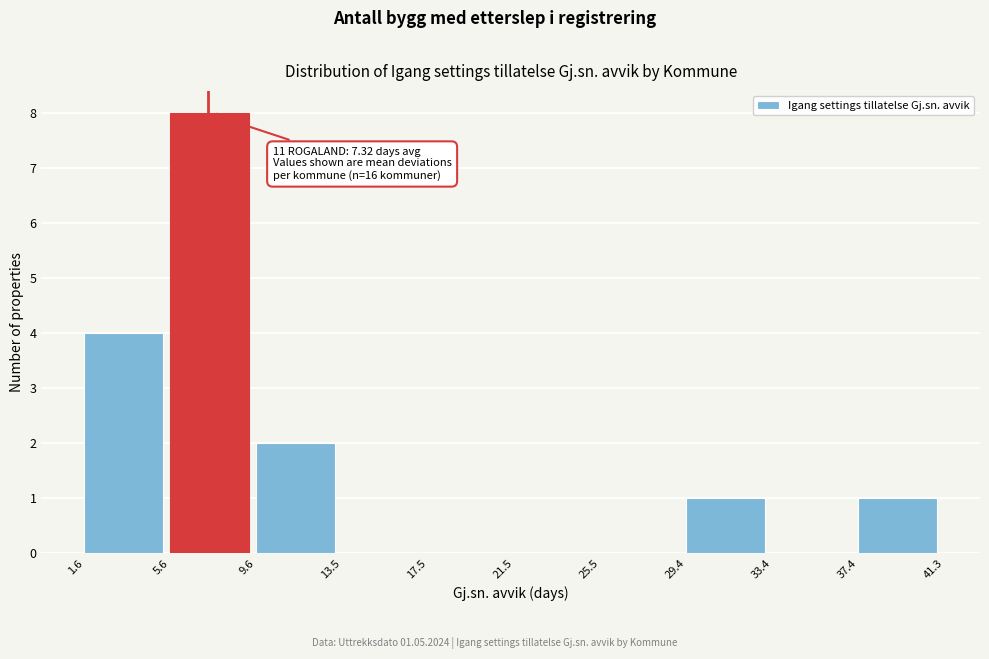

Which range on the x-axis has the tallest bar?

5.6 to 9.6